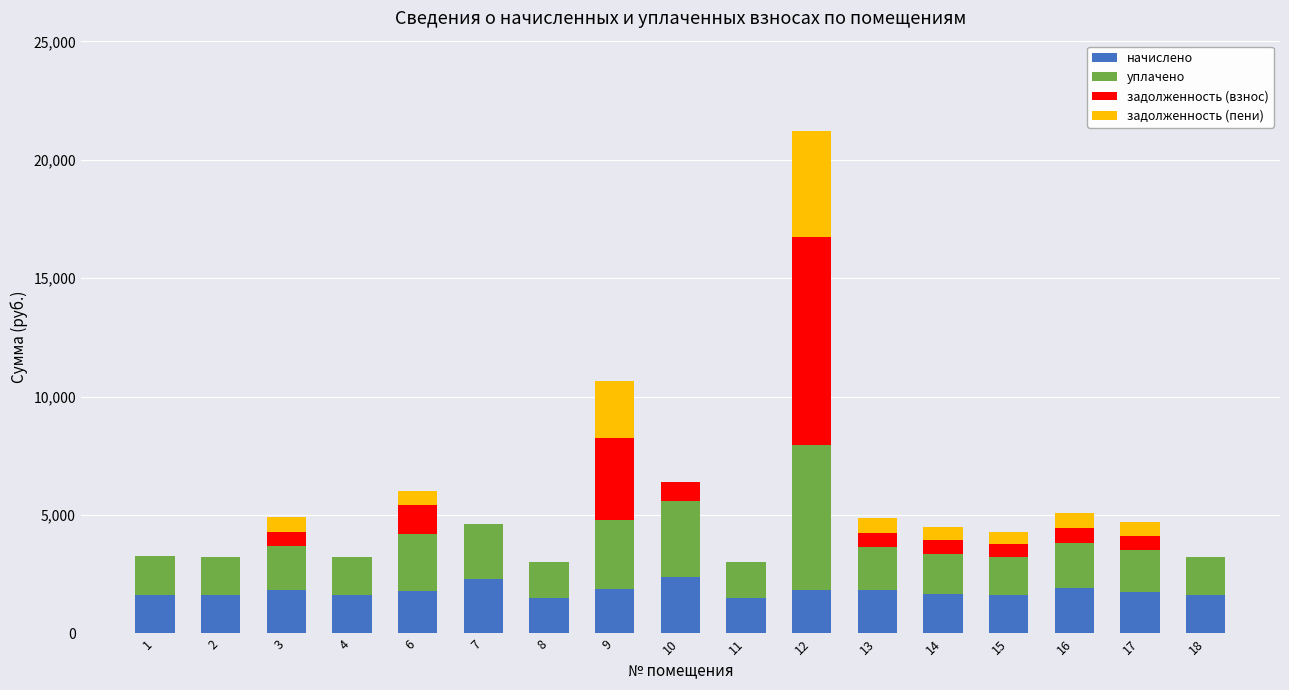

How many distinct data groups are displayed?

4